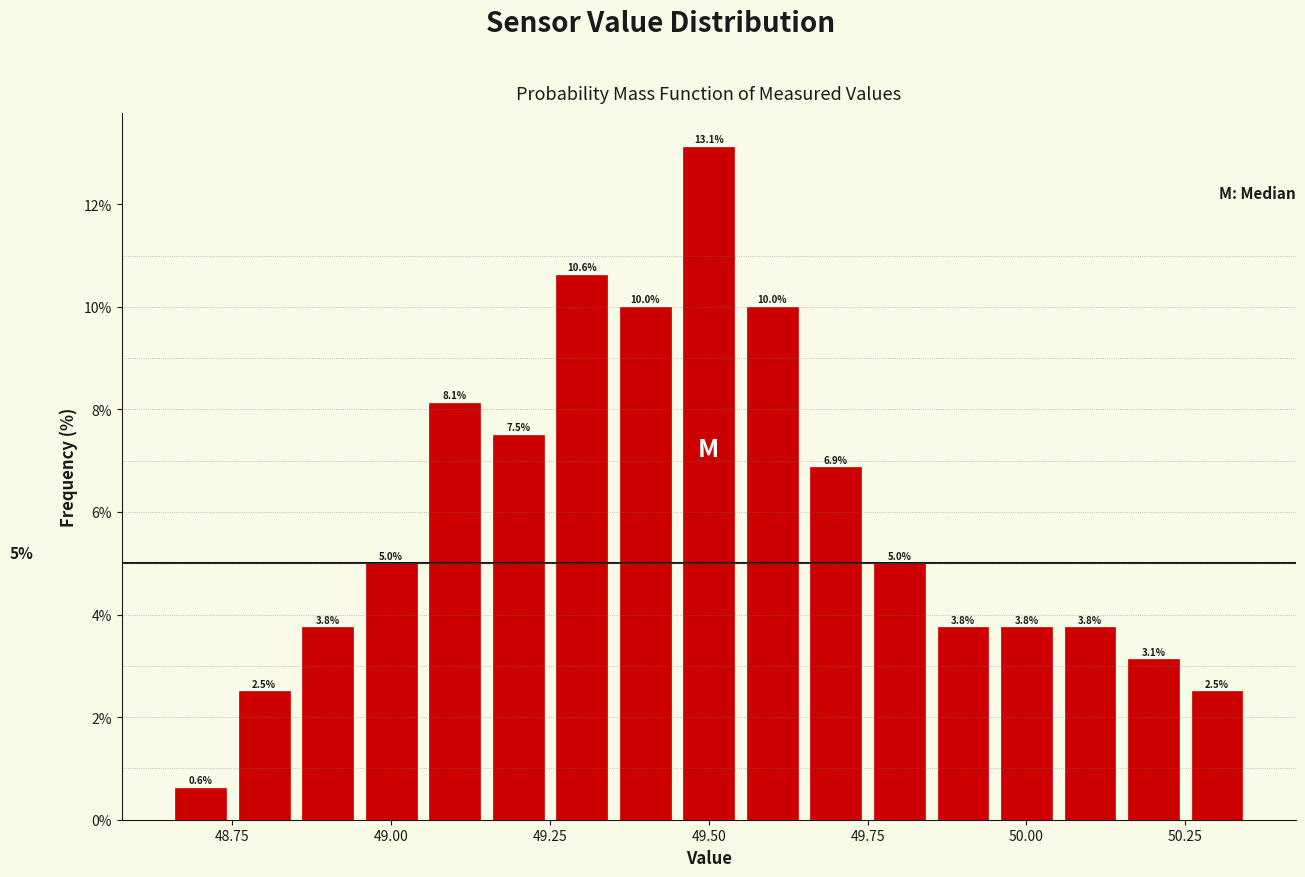

Read against the x-axis, roughly where is the centre of the tallest bar?

49.50